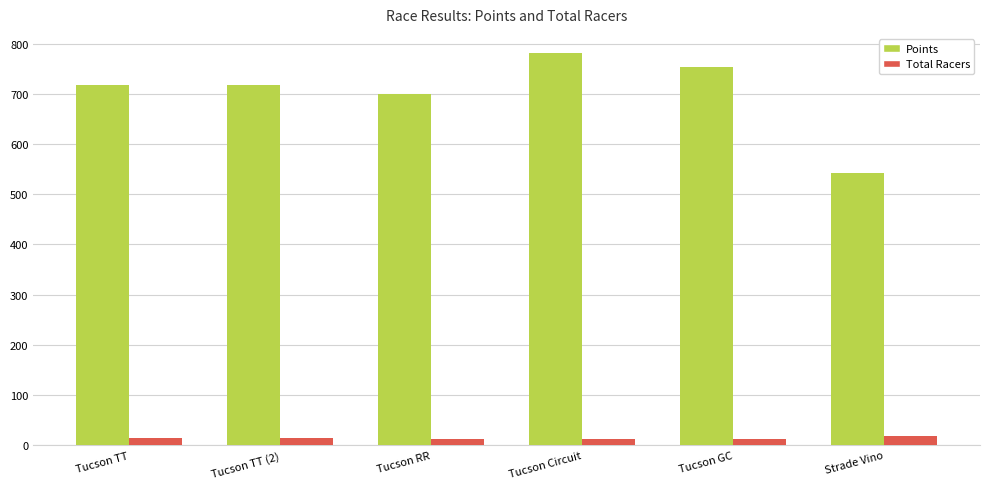

Which category has the highest value in the Points series?

Tucson Circuit